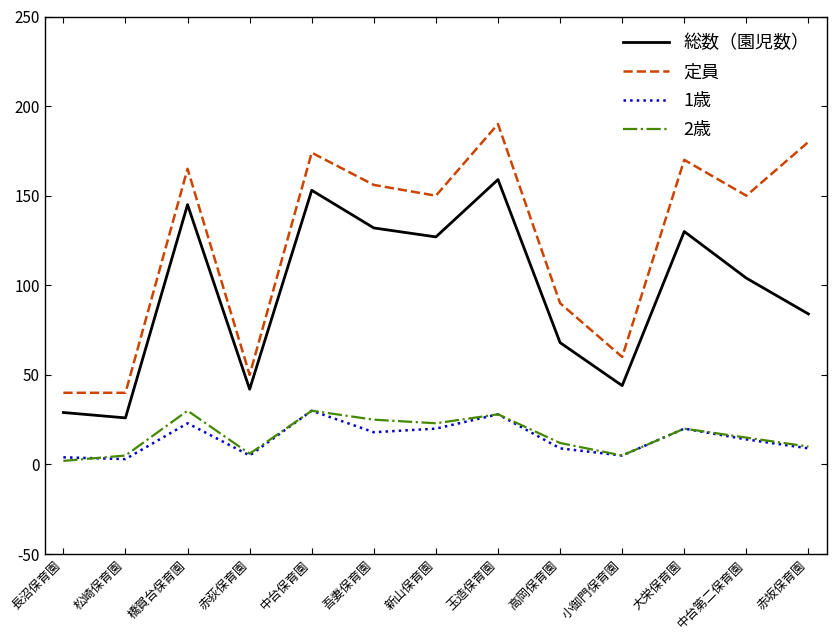

What is the minimum value for 総数（園児数）?

26